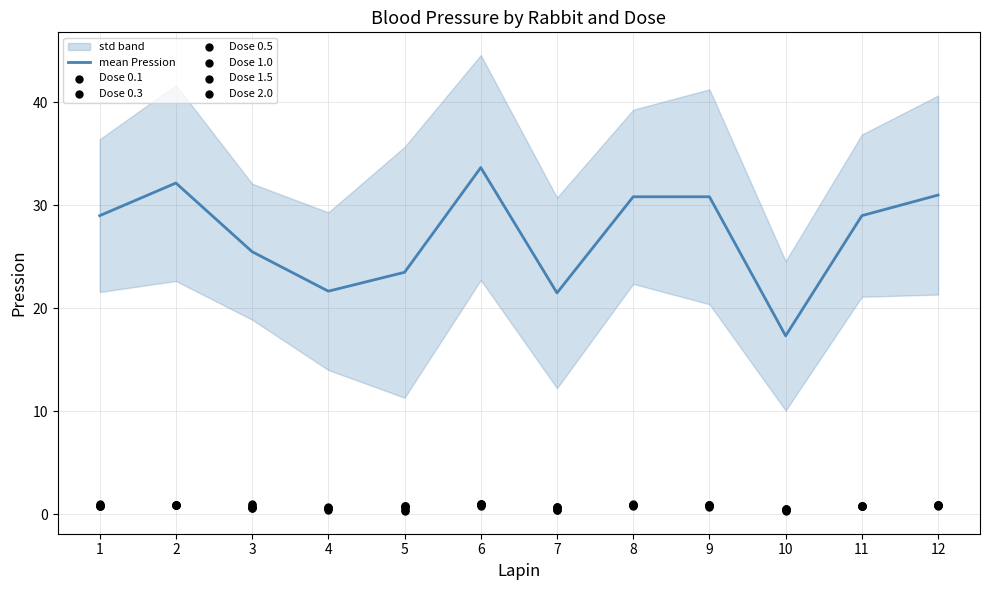

The value of mean Pression at 1 is 6.4. True or false?

False